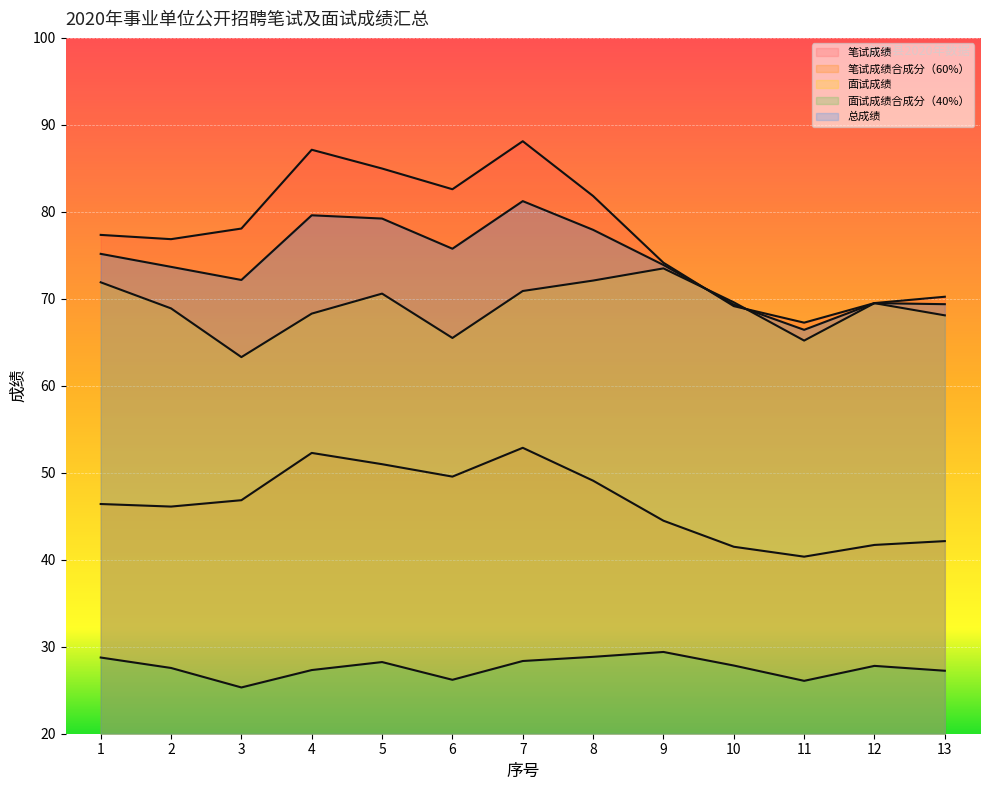

Between 5 and 6, which series saw the biggest shift?

面试成绩